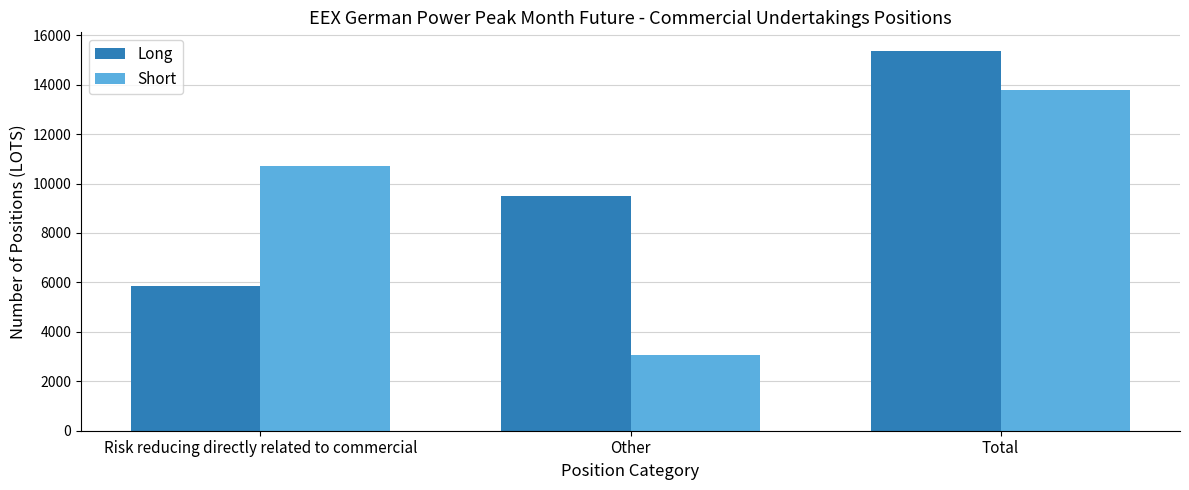

Which category has the highest value across all series?

Total